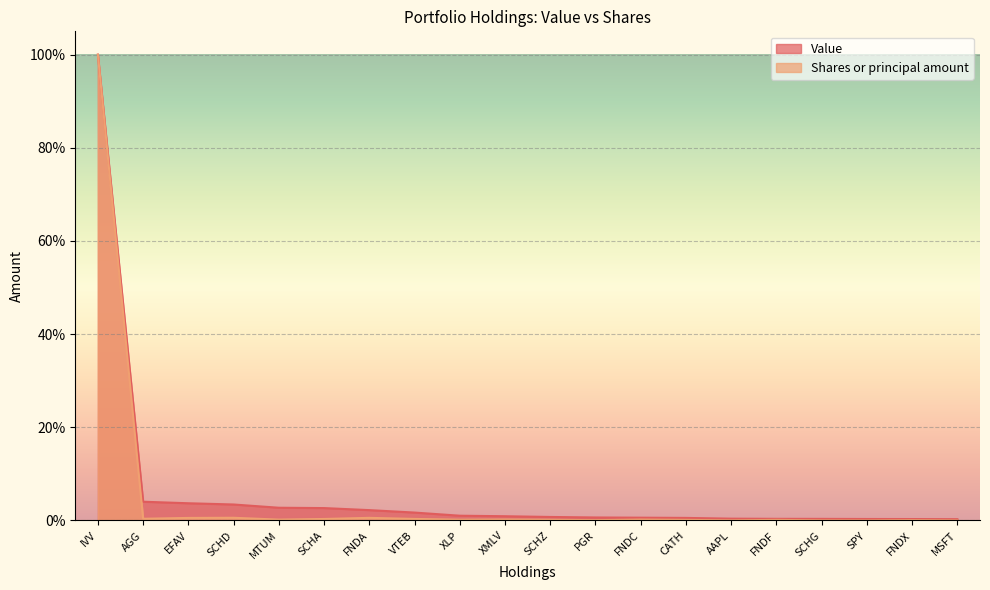

True or false: Shares or principal amount and Value intersect in this chart.

False